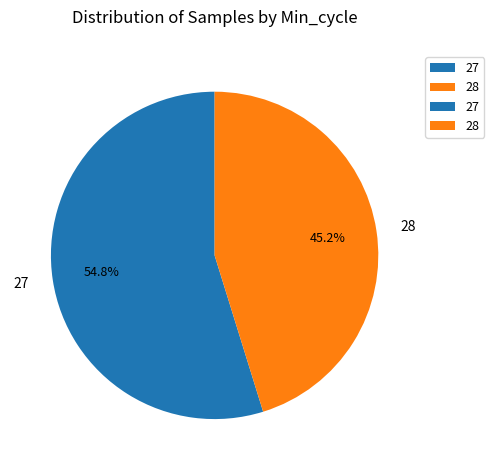

Count the number of slices in the pie.

2